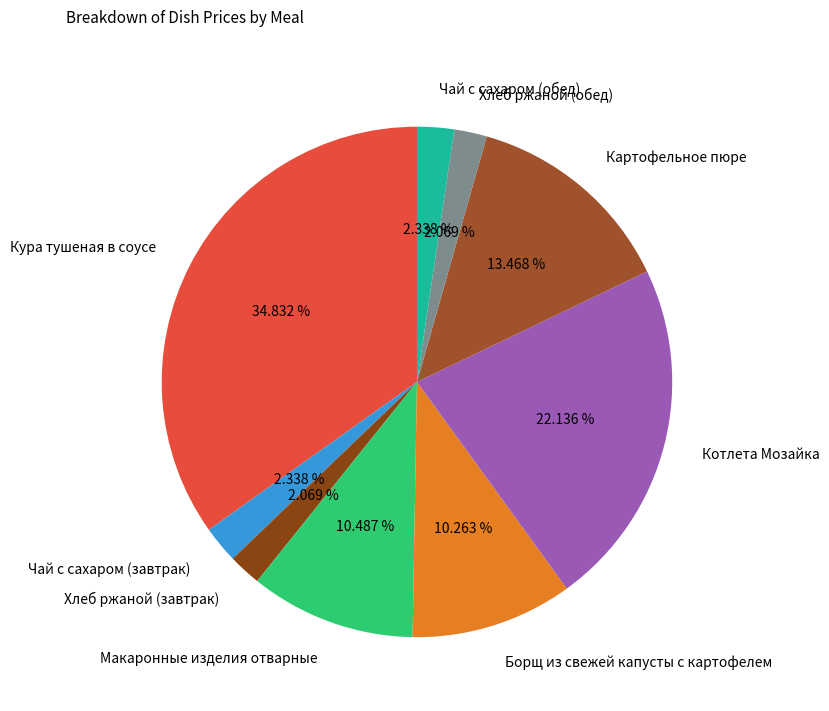

Which category has the biggest portion of the pie?

Кура тушеная в соусе